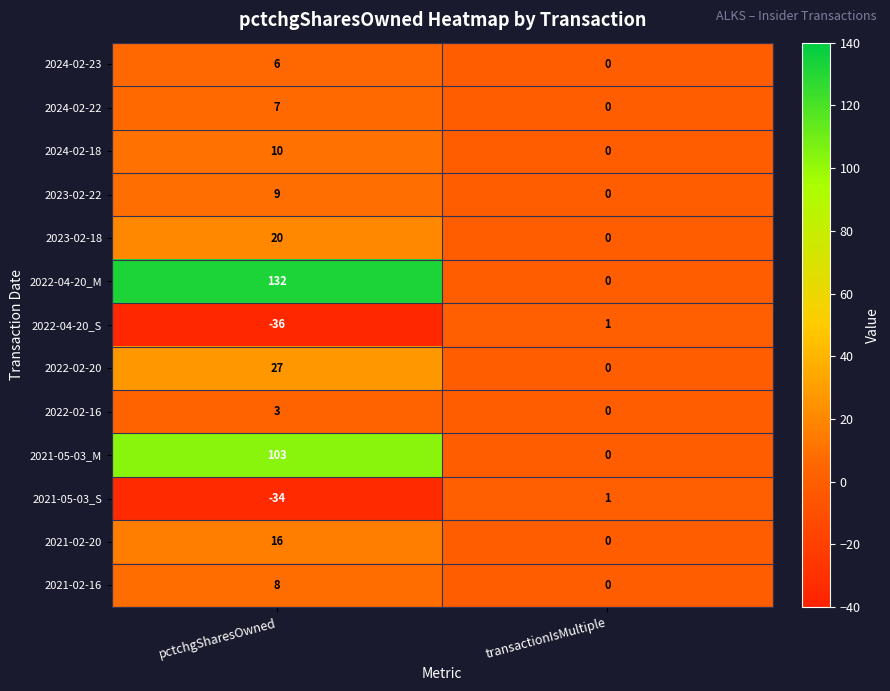

Reading left to right, list all the values displayed in this chart.

2024-02-23: 6	0
2024-02-22: 7	0
2024-02-18: 10	0
2023-02-22: 9	0
2023-02-18: 20	0
2022-04-20_M: 132	0
2022-04-20_S: -36	1
2022-02-20: 27	0
2022-02-16: 3	0
2021-05-03_M: 103	0
2021-05-03_S: -34	1
2021-02-20: 16	0
2021-02-16: 8	0